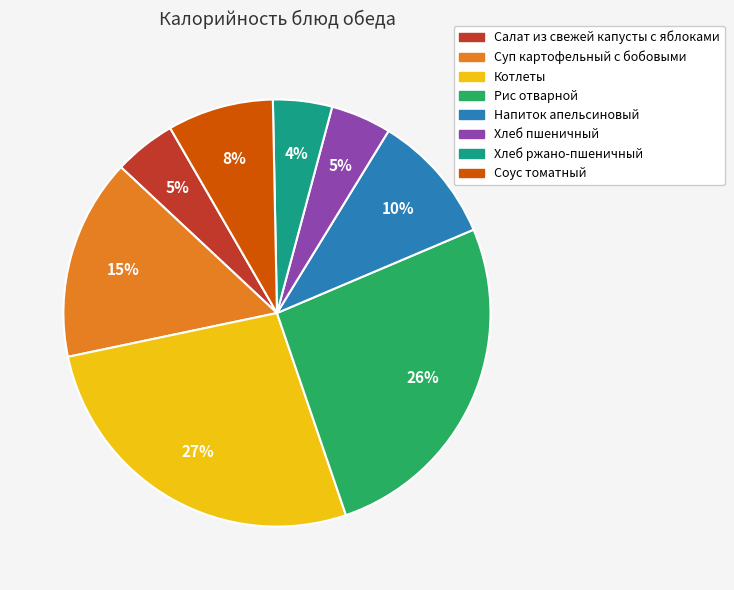

How many slices are in this pie chart?

8